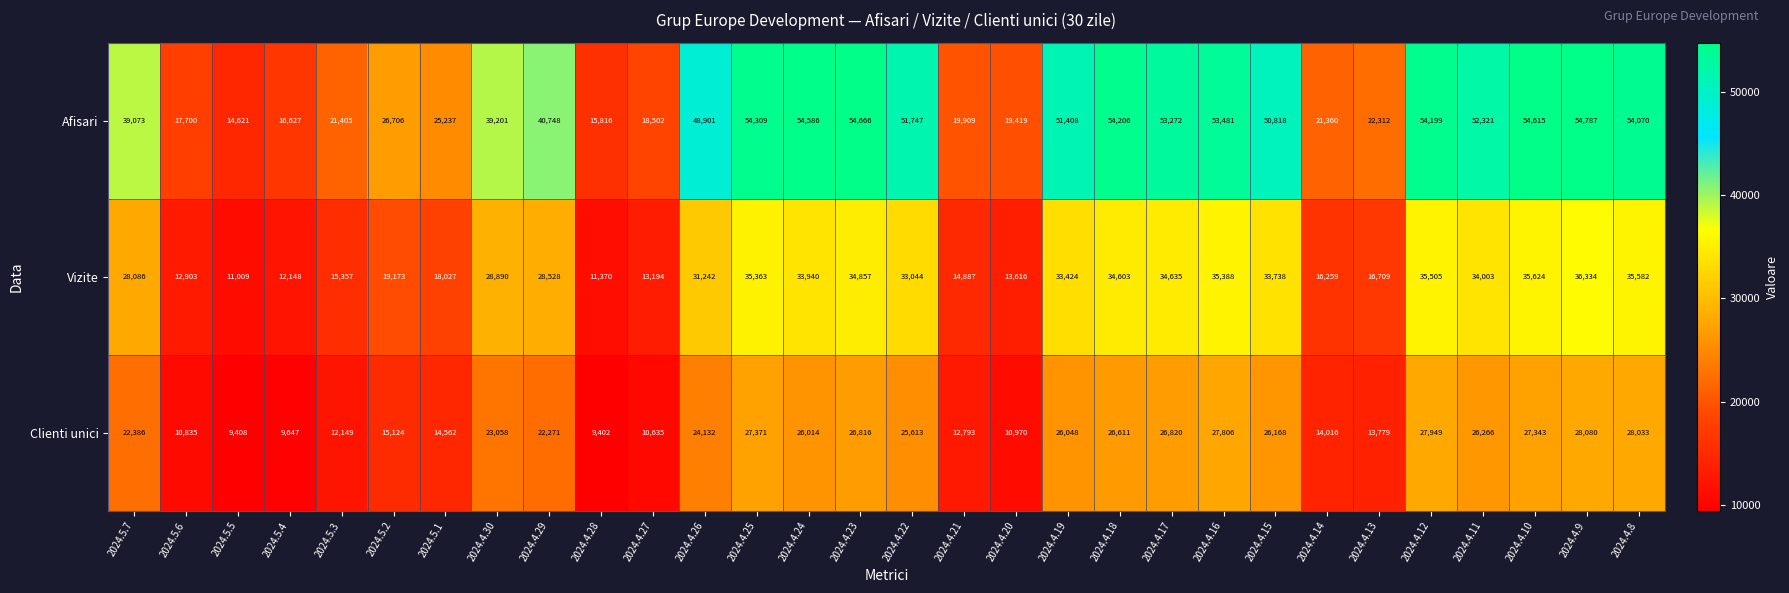

Which series has the widest spread of values?

Afisari